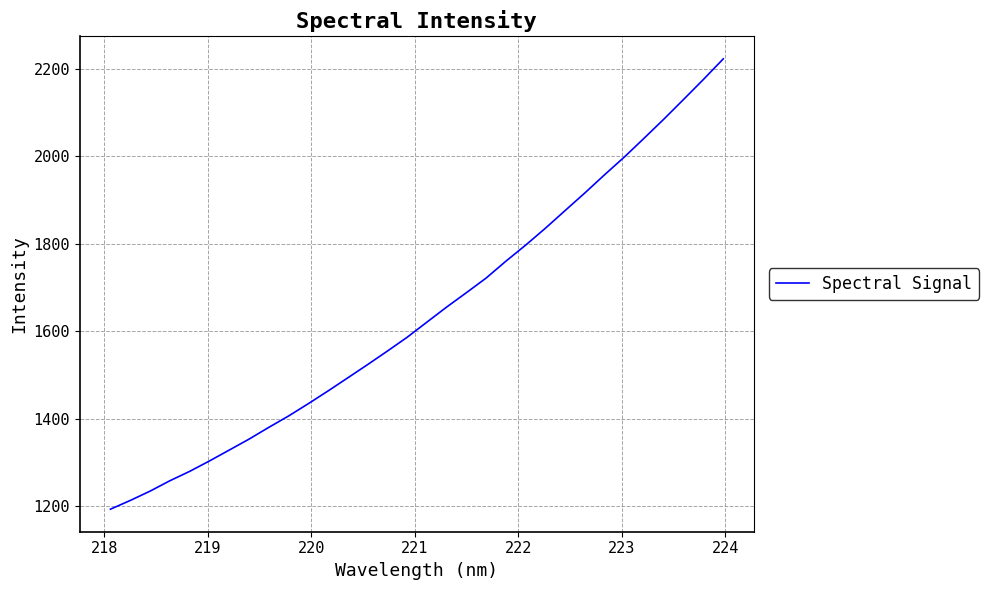

What is the difference between the maximum and minimum values?

1029.0